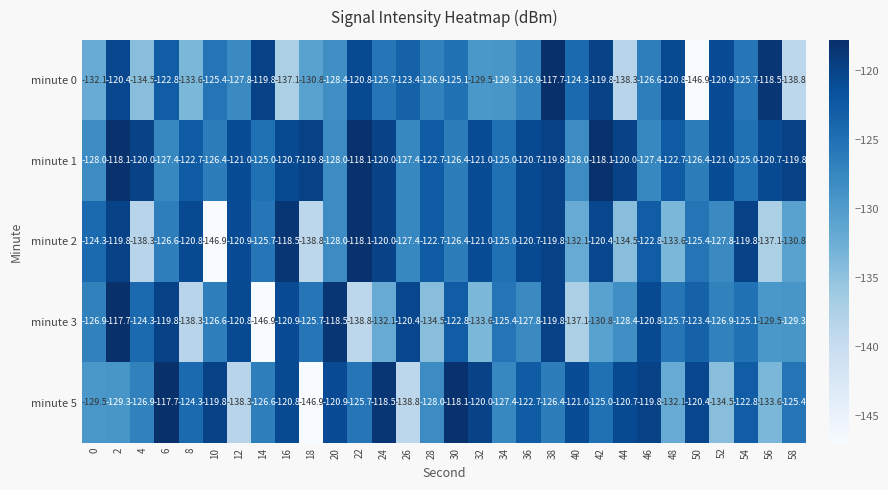

What is the sum of all minute 1 values?

-3687.3